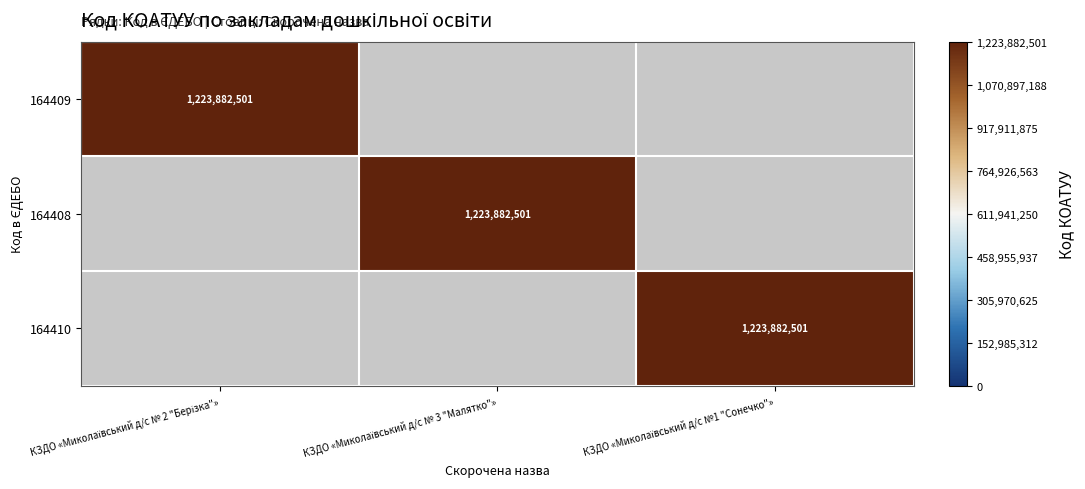

What is the difference between the maximum and minimum values in the 164409 series?

1223882501